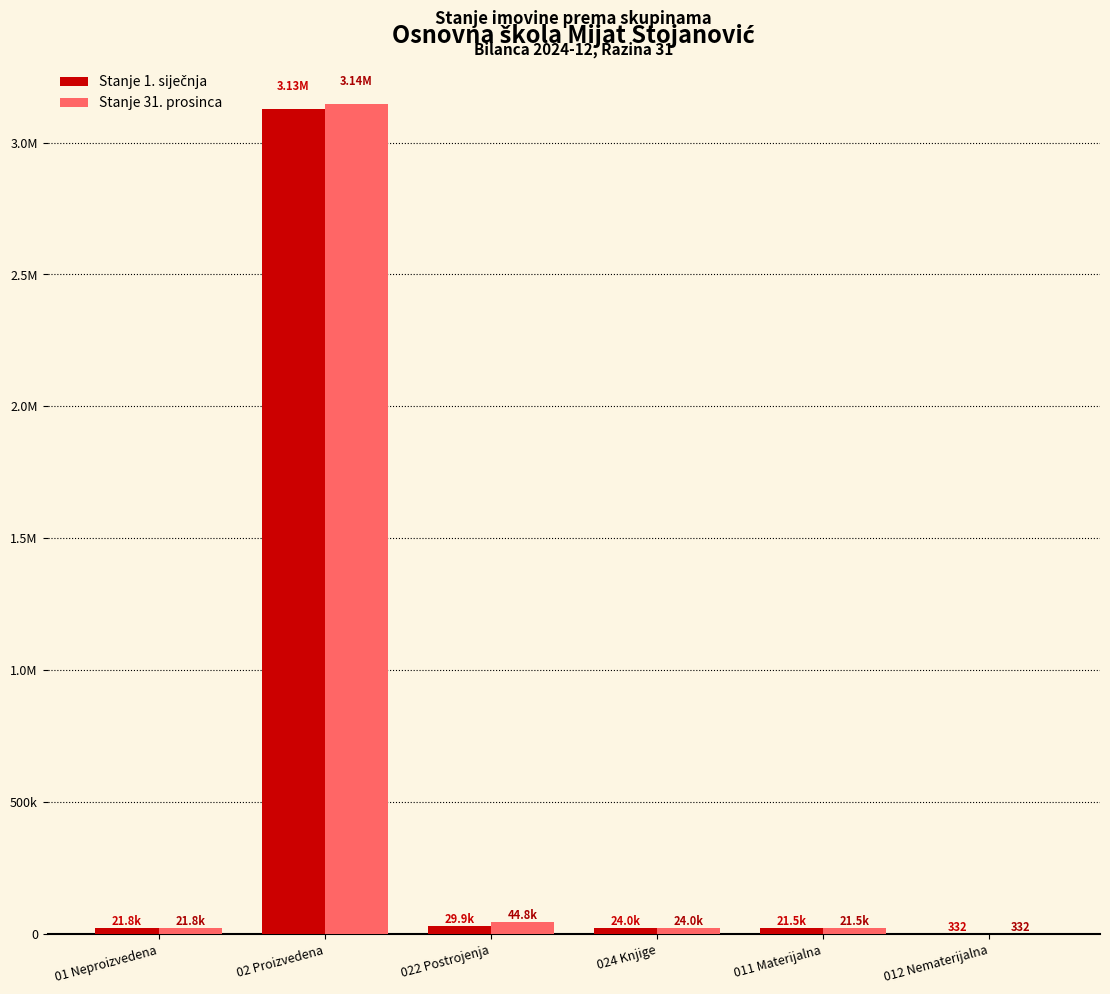

True or false: Stanje 31. prosinca has a value of 21821.0 at 01 Neproizvedena.

True